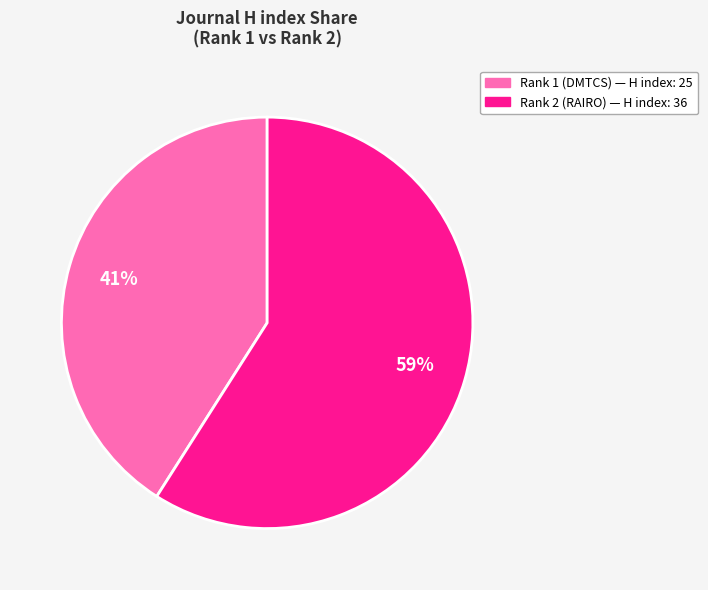

Is there any slice that represents more than half of the pie?

Yes